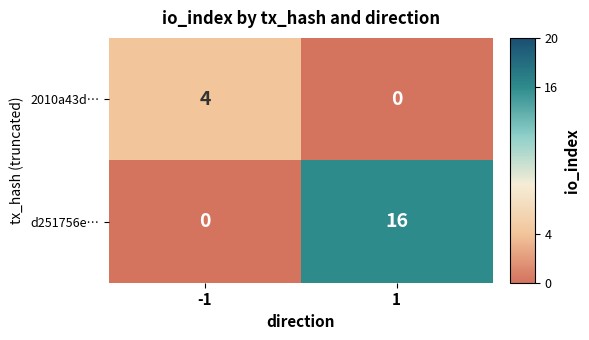

What is the average value of the d251756e… series?

8